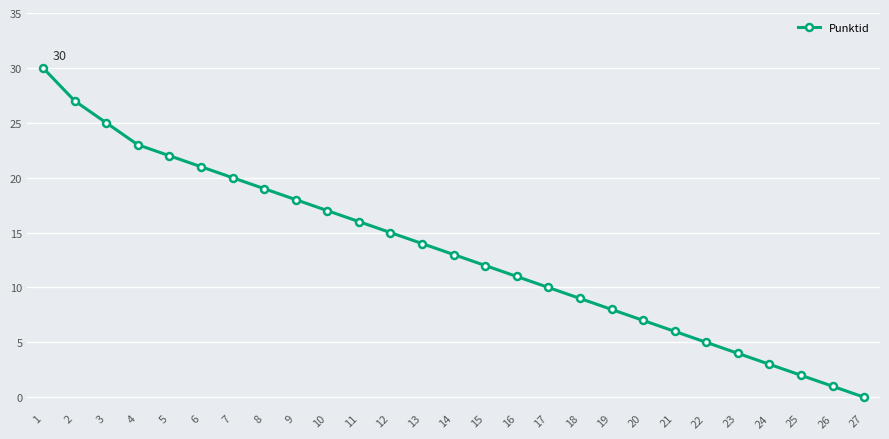

The value at 6 is 10. True or false?

False